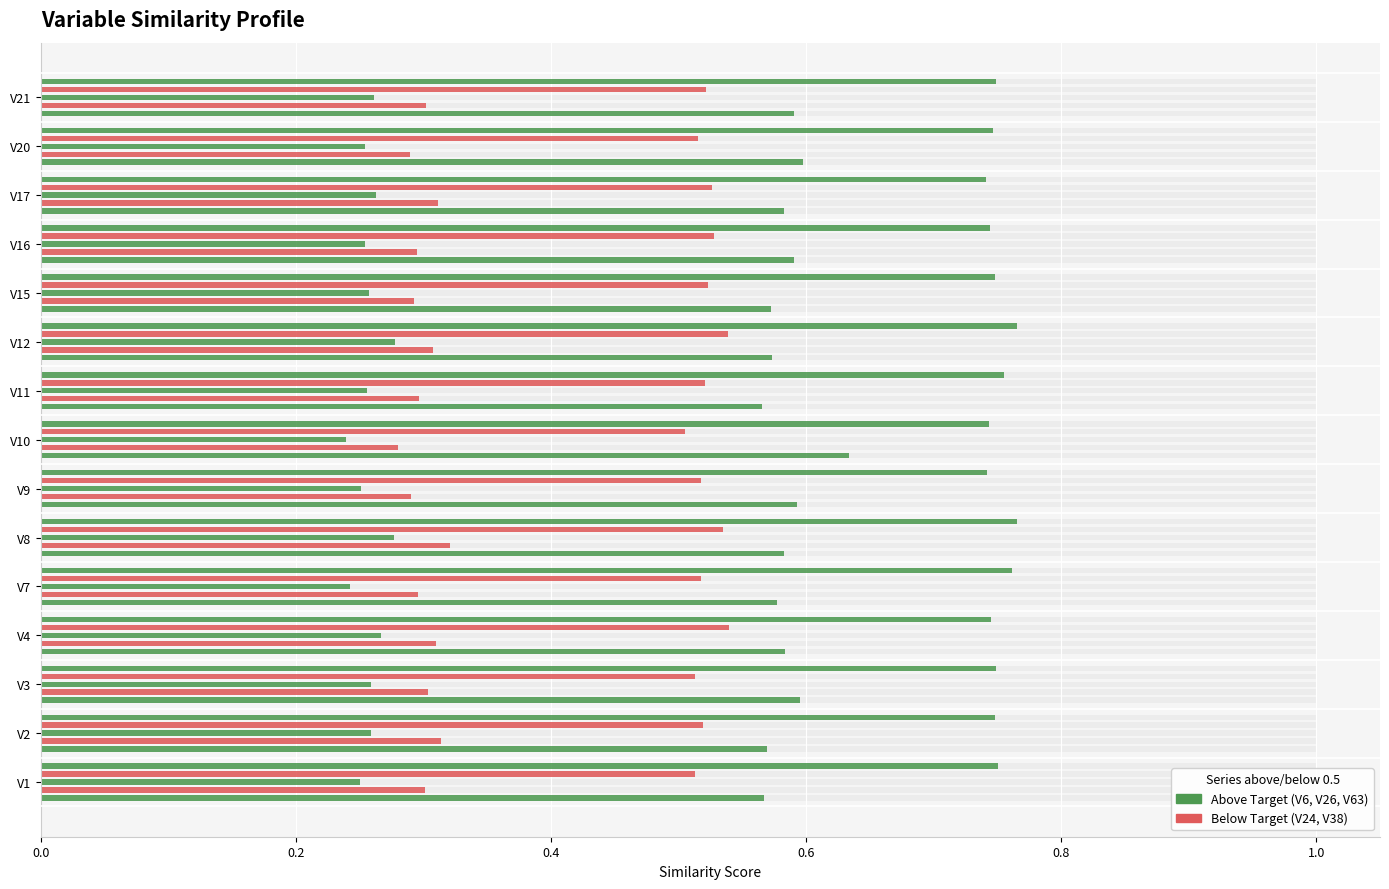

What is the total value across all series at V4?

2.4